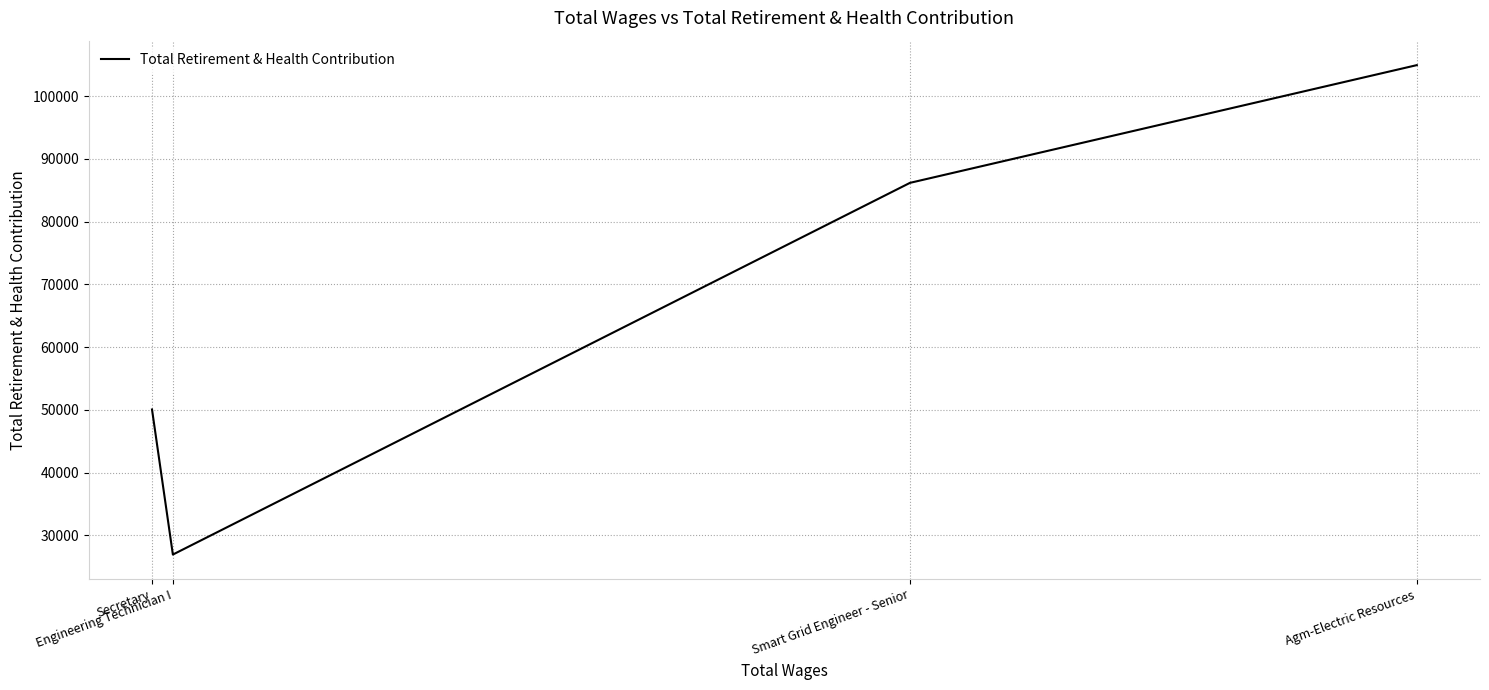

How many interior local valleys (lower than both neighbors) does the data have?

1